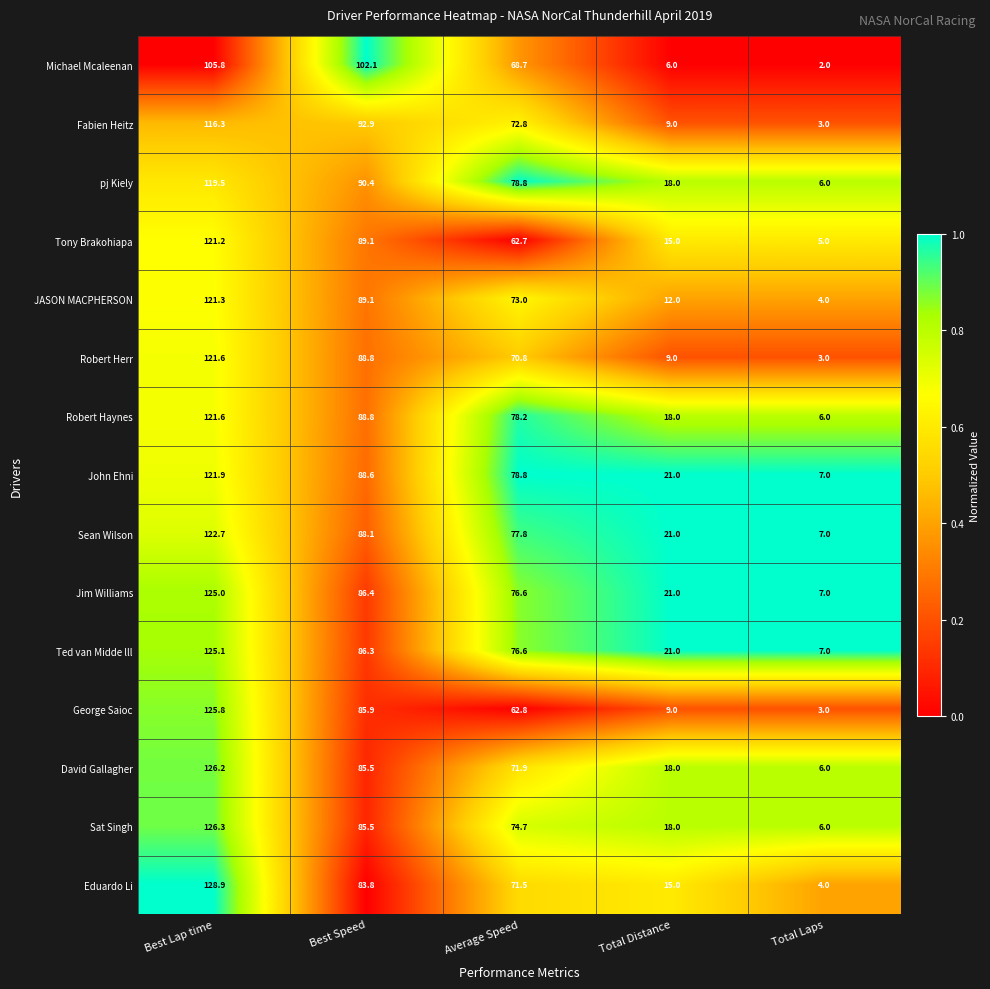

How many data points does each series have?

5